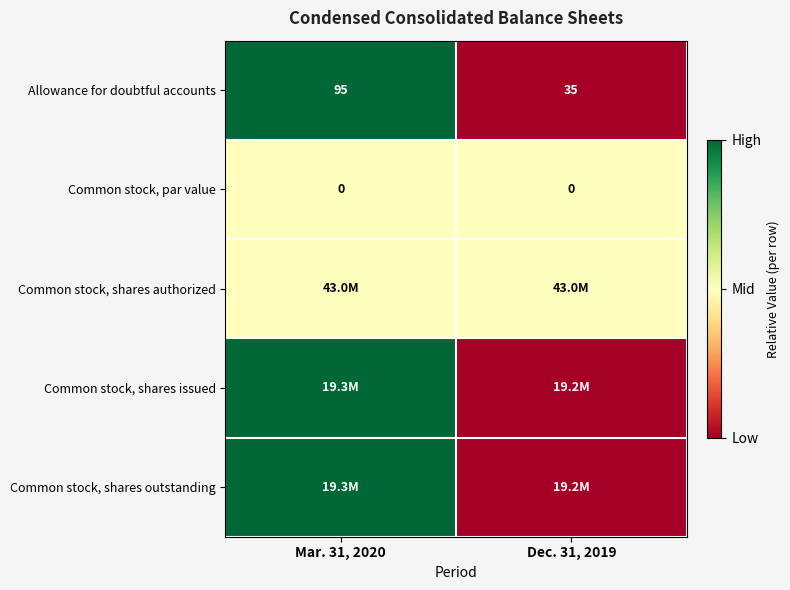

At which category does the chart reach its minimum across all series?

Dec. 31, 2019